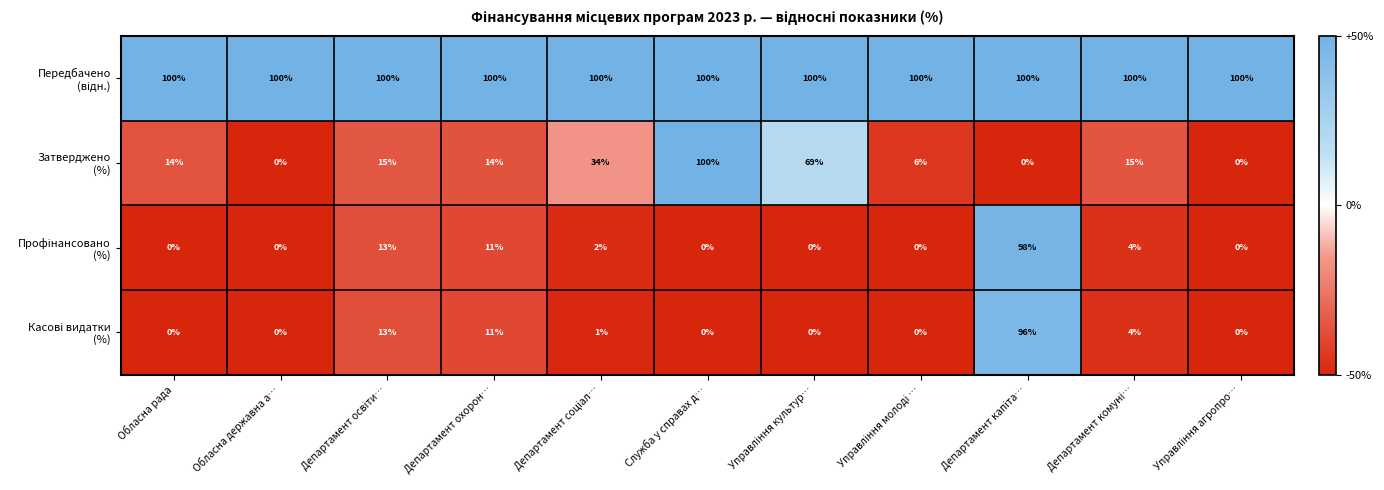

What is the difference between the highest and lowest values at Обласна державна а…?

100